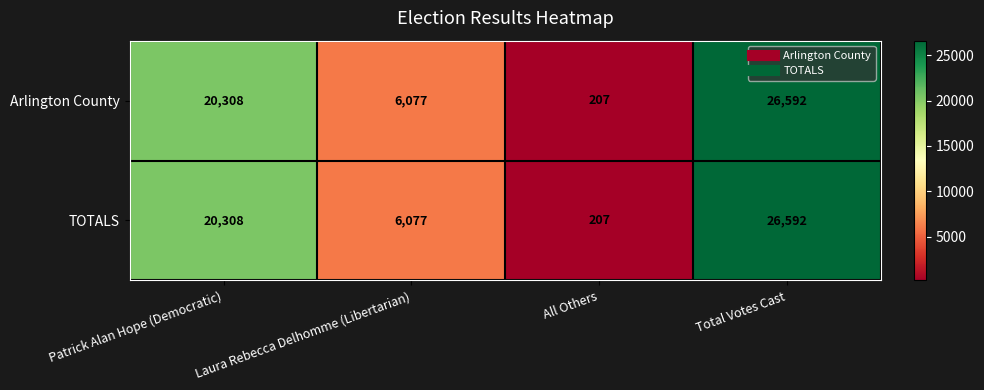

What is the smallest value displayed?

207